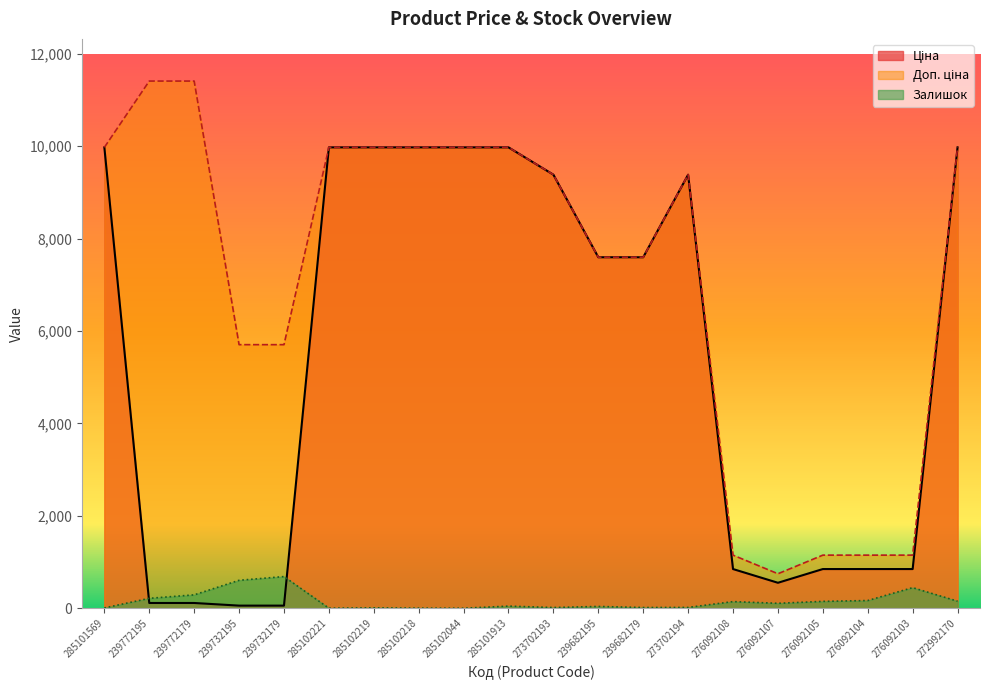

What is the total value across all series at 285102221?

19952.0